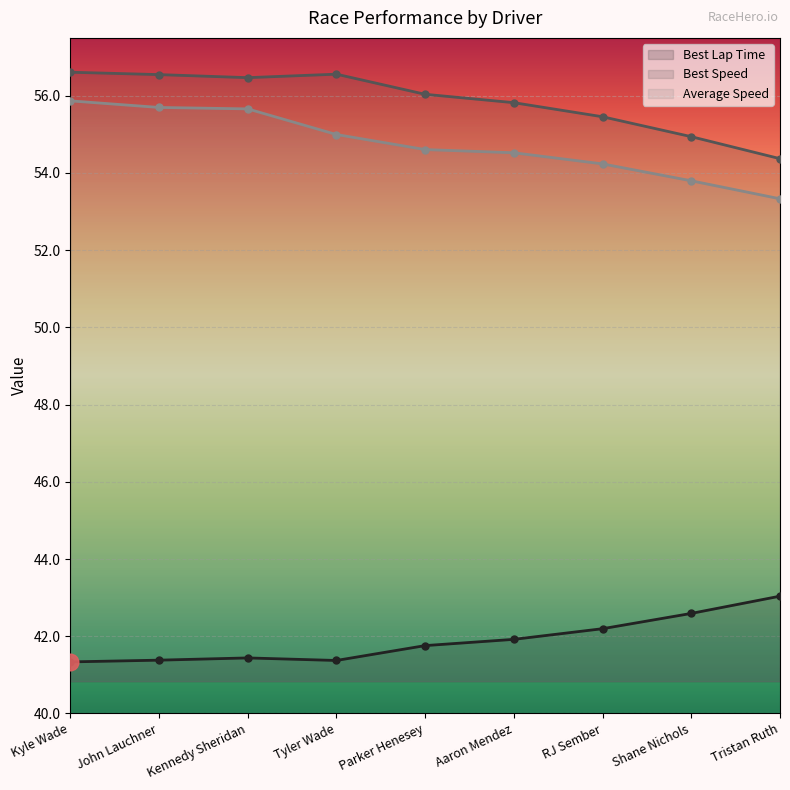

Between John Lauchner and RJ Sember, which series saw the biggest shift?

Average Speed